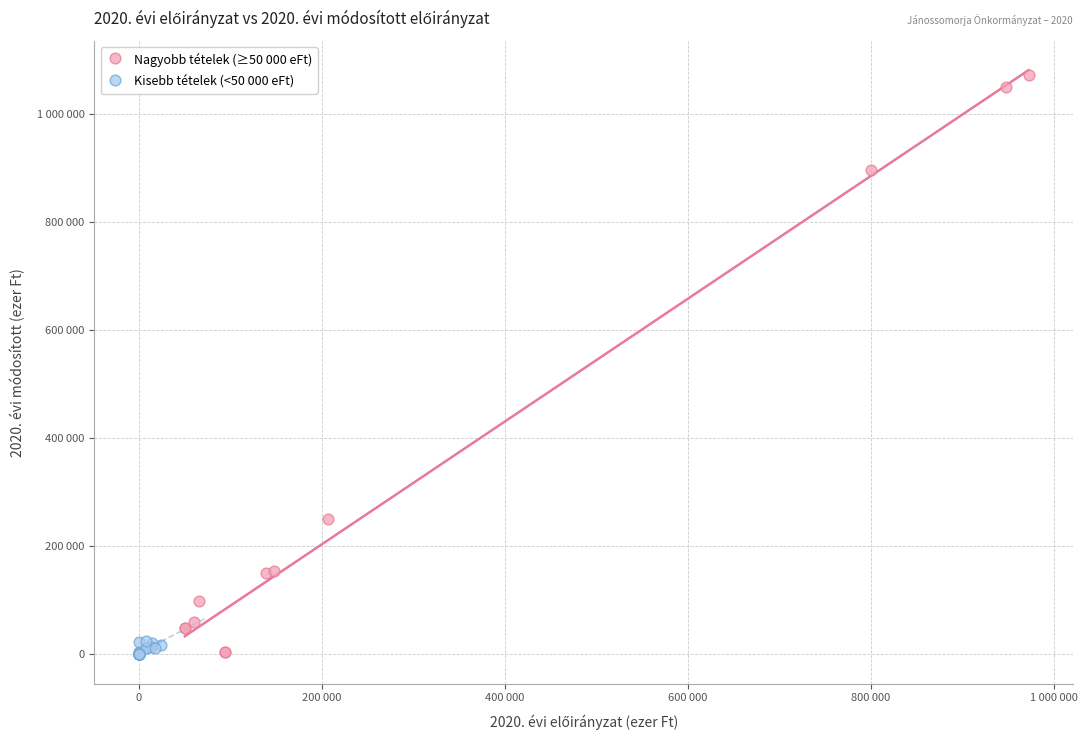

What are all the series names shown in the legend?

Nagyobb tételek (≥50 000 eFt), Kisebb tételek (<50 000 eFt)